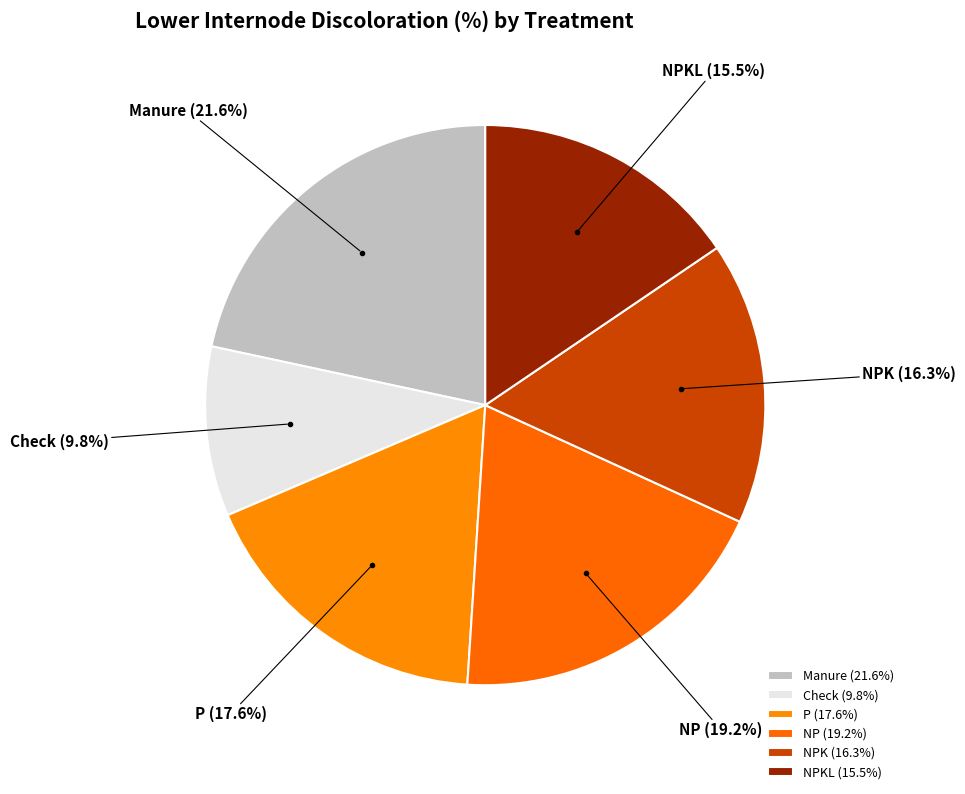

Rank the categories by value from highest to lowest.

Manure, NP, P, NPK, NPKL, Check